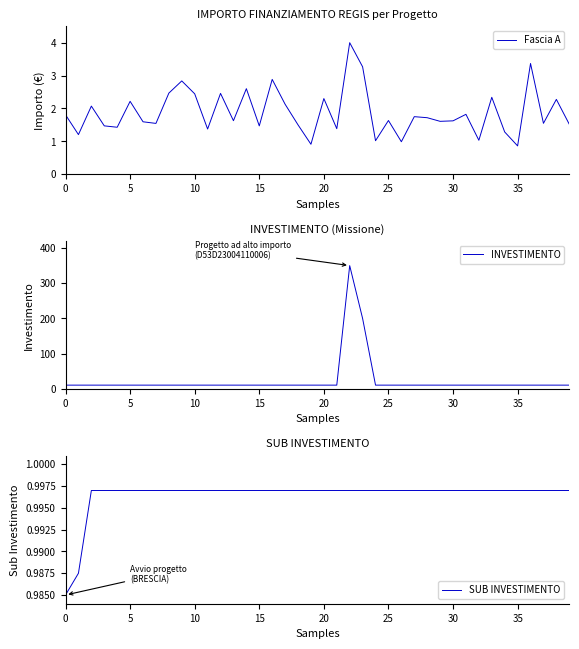

True or false: INVESTIMENTO and Fascia A cross at least once.

False